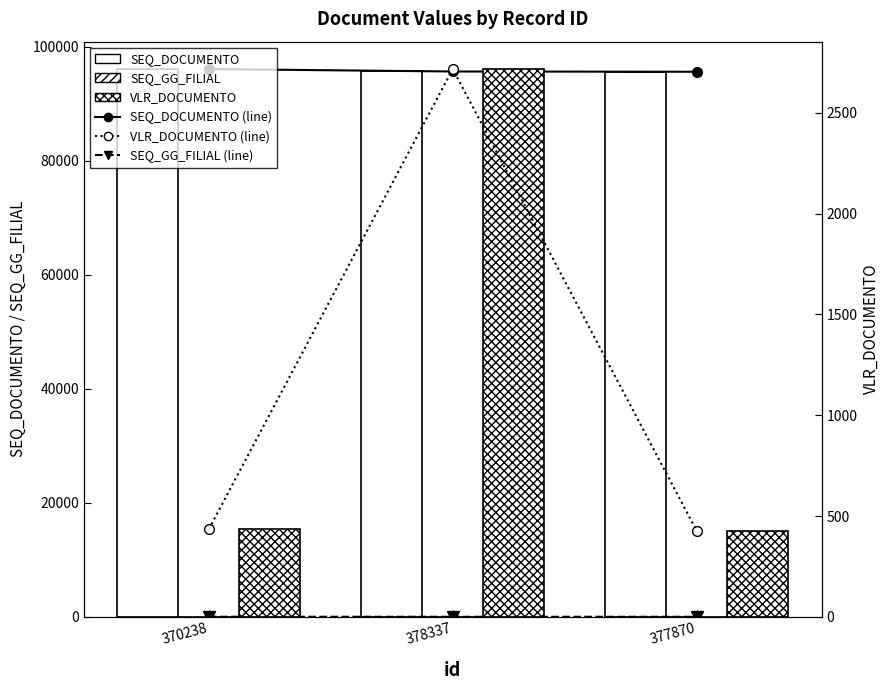

Reading left to right, what are all the values shown in this chart?

SEQ_DOCUMENTO (line): 370238=96073.0	378337=95646.0	377870=95600.0
SEQ_GG_FILIAL (line): 370238=10.0	378337=1.0	377870=1.0
SEQ_DOCUMENTO: 370238=96073.0	378337=95646.0	377870=95600.0
SEQ_GG_FILIAL: 370238=10.0	378337=1.0	377870=1.0
VLR_DOCUMENTO (line): 370238=435.0	378337=2717.3	377870=427.3
VLR_DOCUMENTO: 370238=435.0	378337=2717.3	377870=427.3